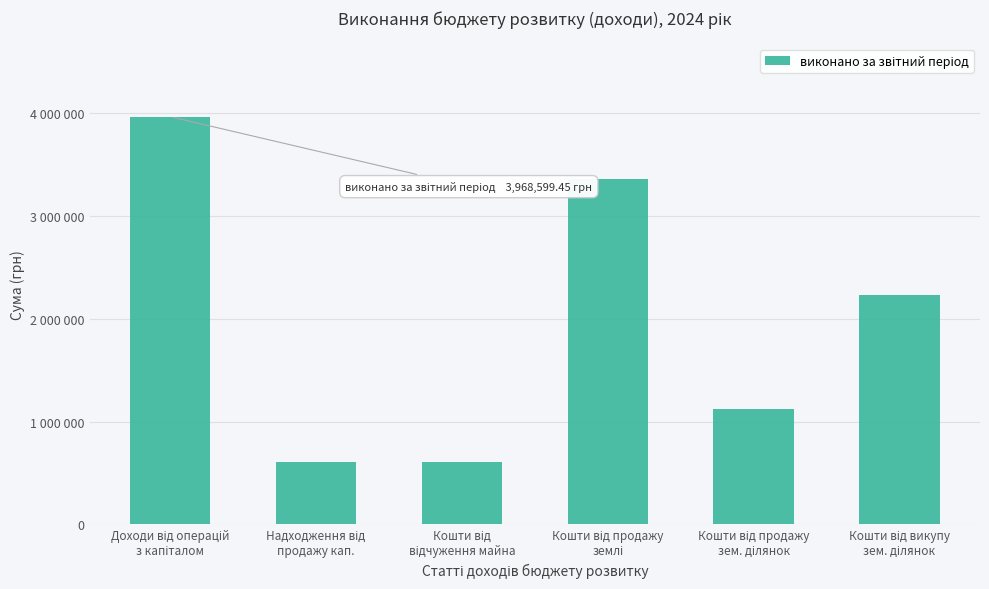

Where does the data first go above 2232079?

Доходи від операцій
з капіталом